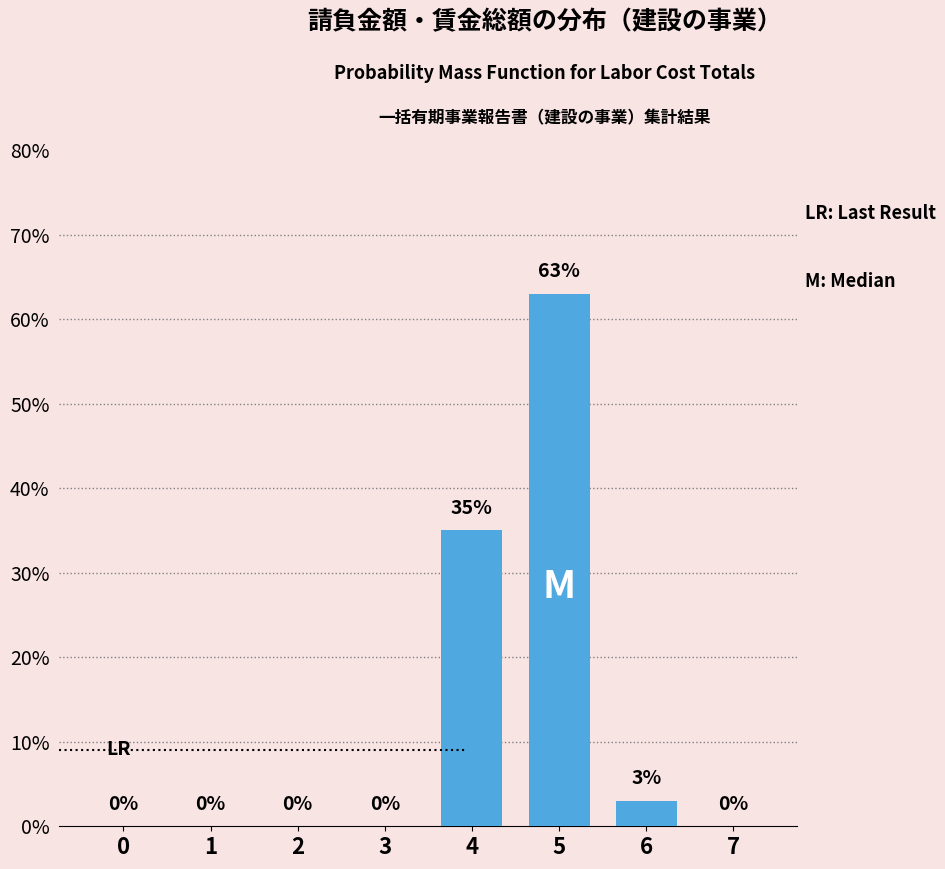

Reading left to right, list all the values displayed in this chart.

0=0	1=0	2=0	3=0	4=35	5=63	6=3	7=0